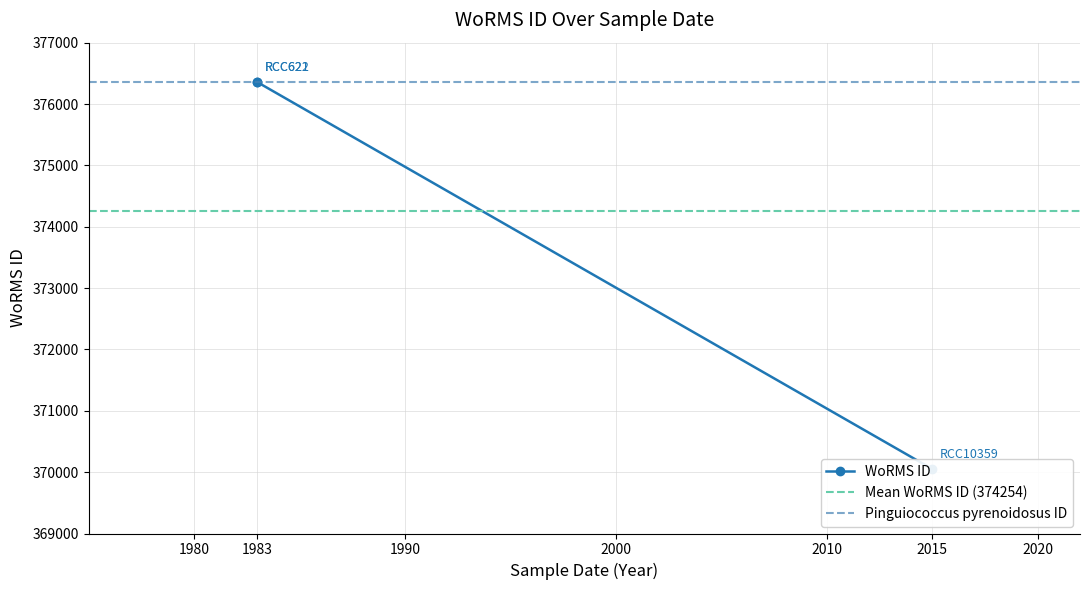

Rank the categories by value from highest to lowest.

1983, 1983, 2015